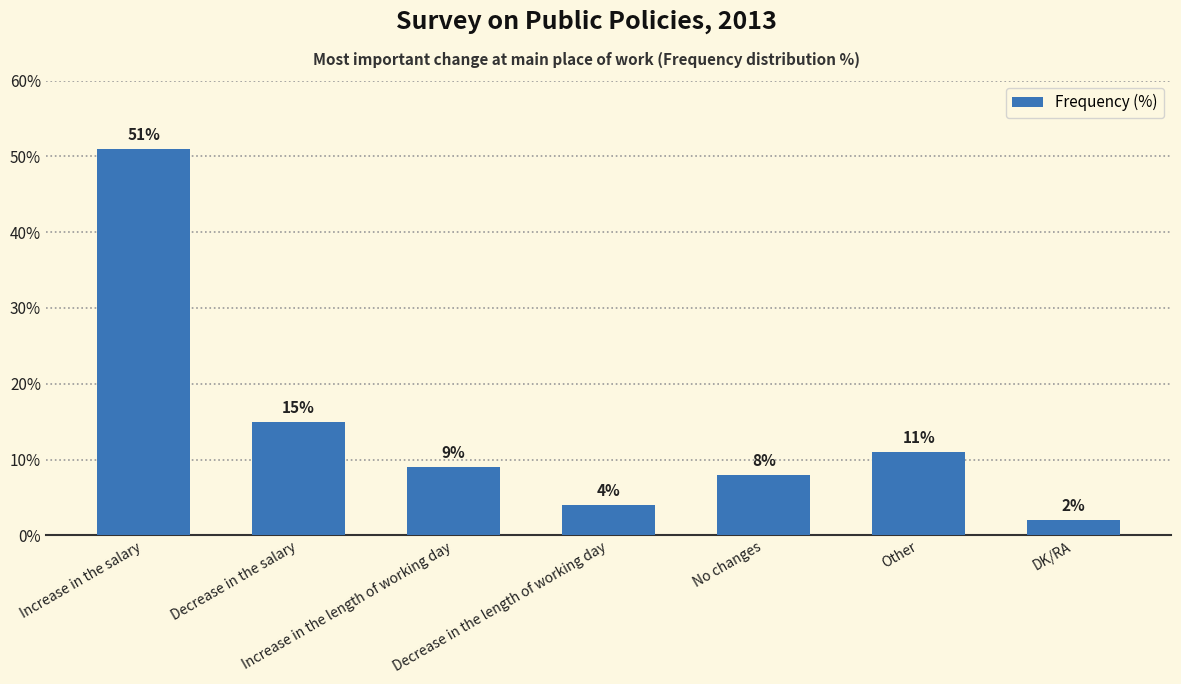

Rank the categories by value from lowest to highest.

DK/RA, Decrease in the length of working day, No changes, Increase in the length of working day, Other, Decrease in the salary, Increase in the salary